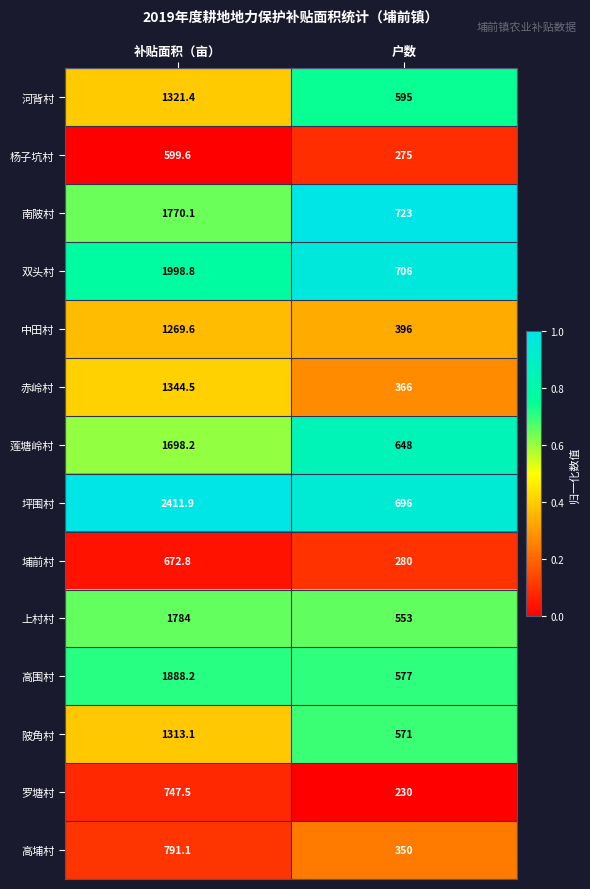

True or false: 坪围村 has a value of 1237.9 at 户数.

False